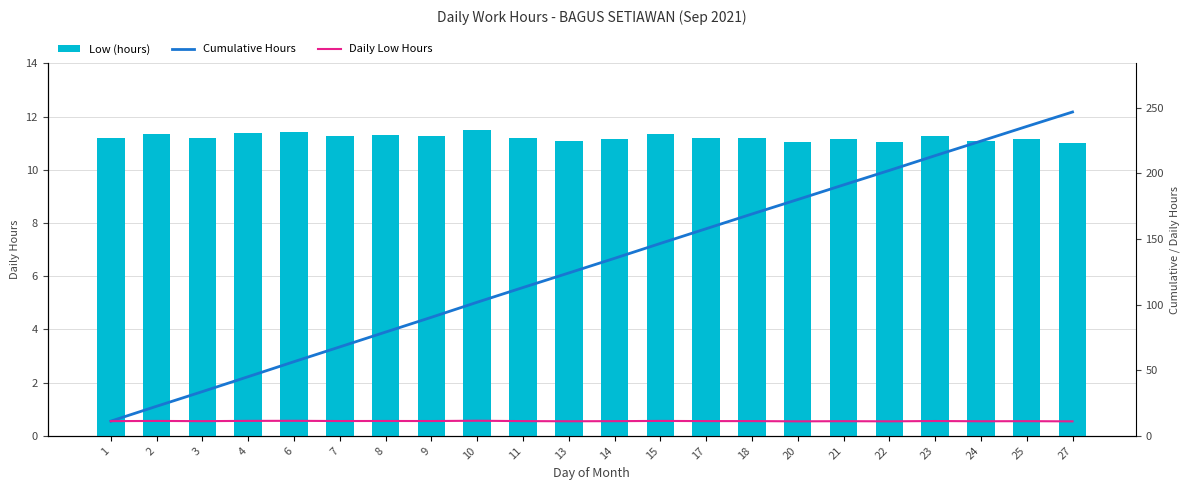

At which category is the sum across all series the highest?

27